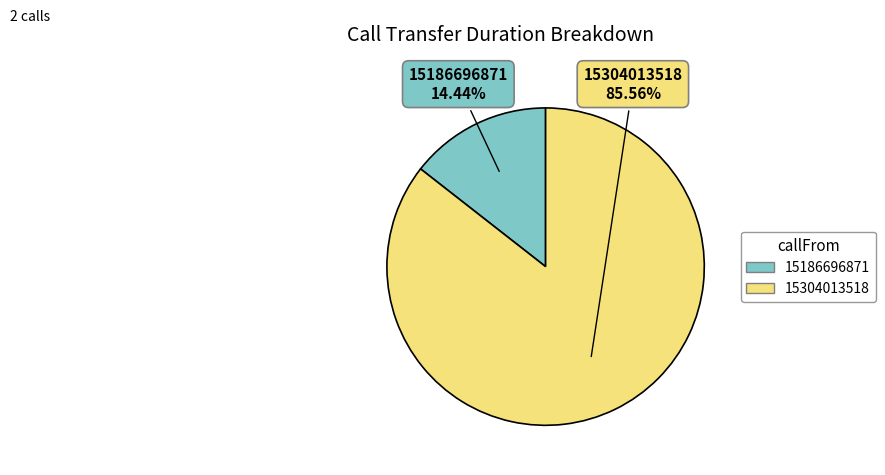

True or false: 15304013518 accounts for 86% of the total.

True